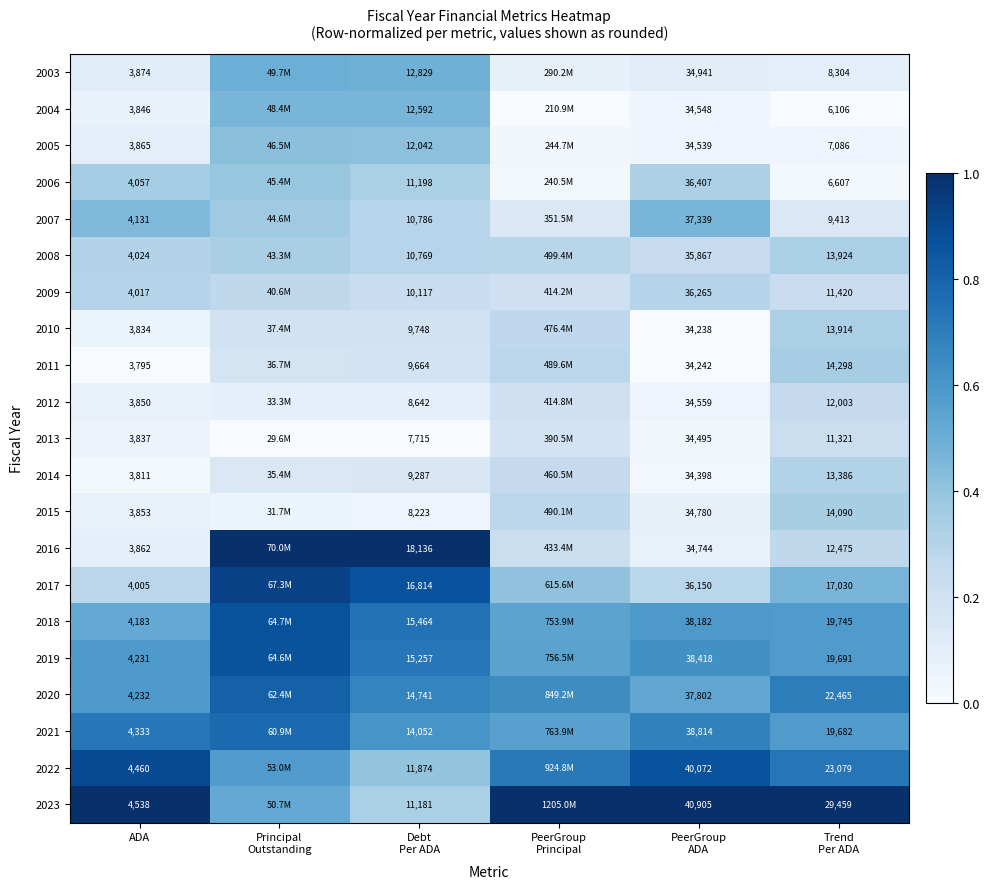

List the labels in order of 2005 value, largest first.

Principal Outstanding, Debt Per ADA, ADA, PeerGroup ADA, Trend Per ADA, PeerGroup Principal